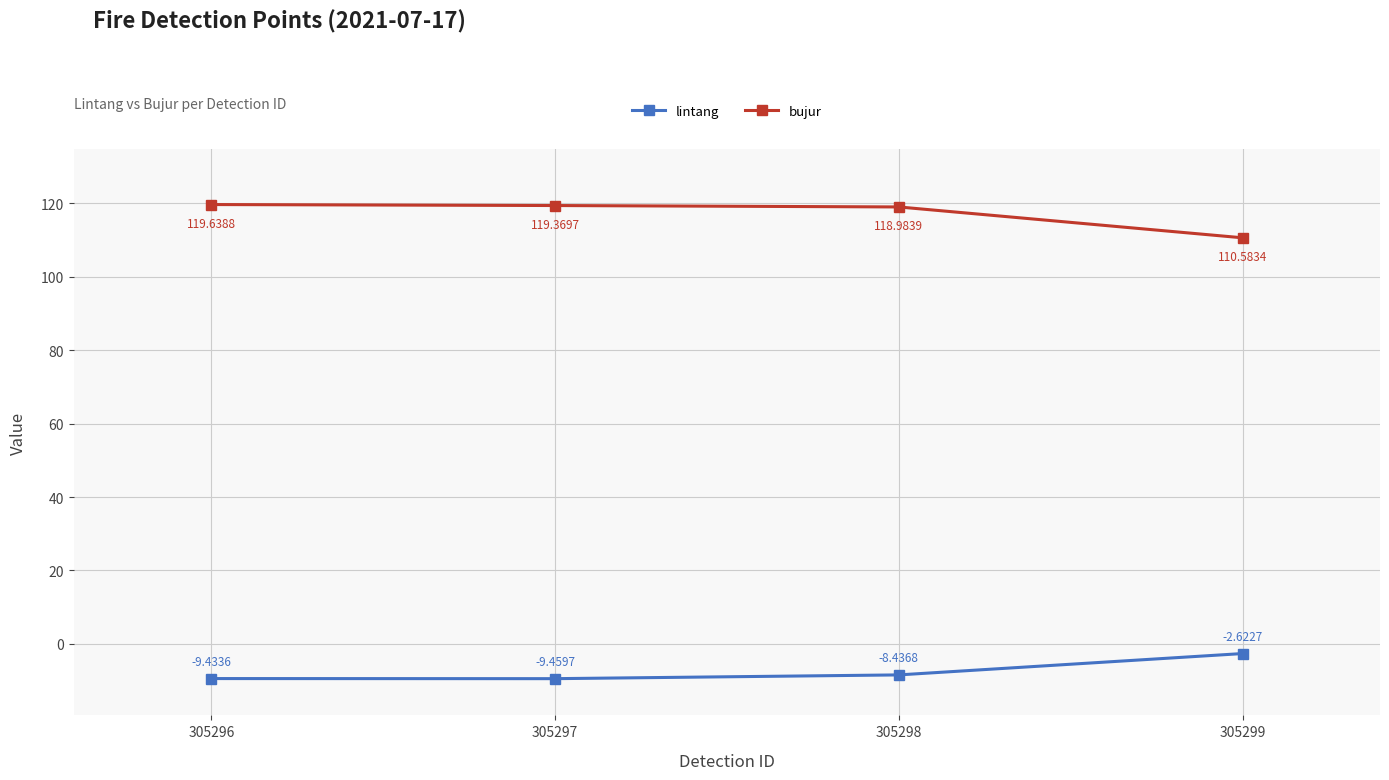

What is the minimum value for lintang?

-9.5